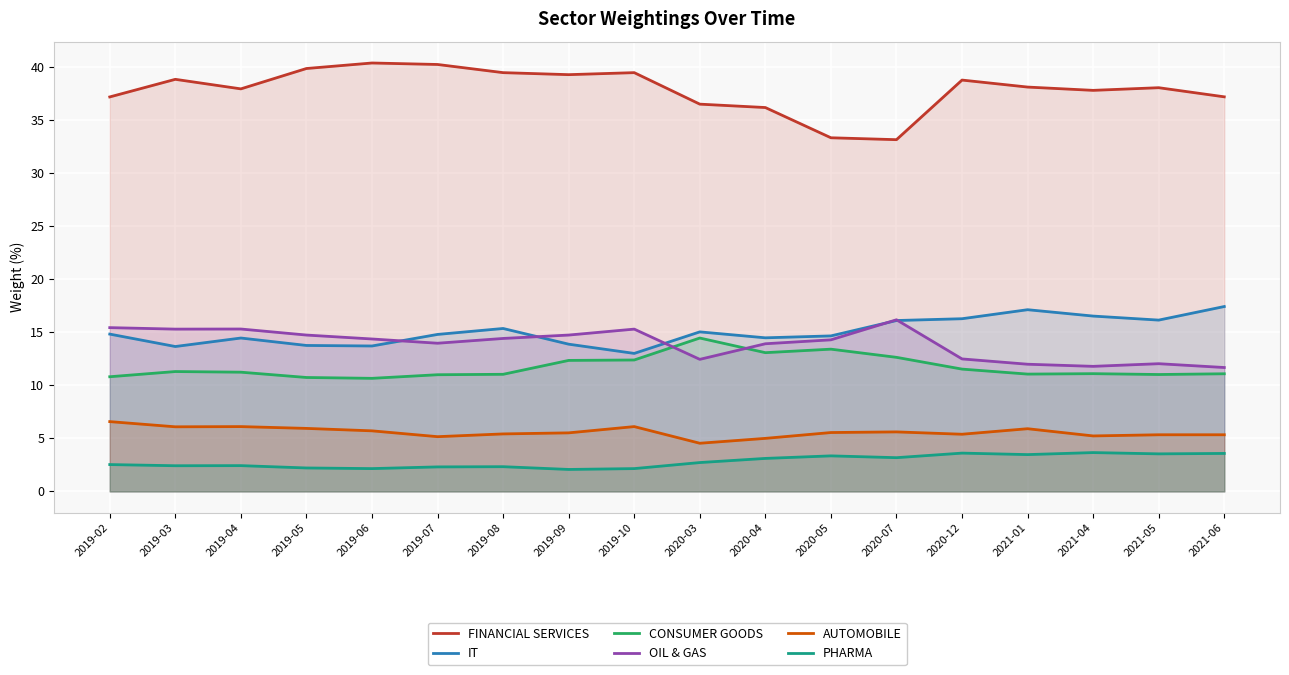

Where is the first local minimum for PHARMA?

2019-03